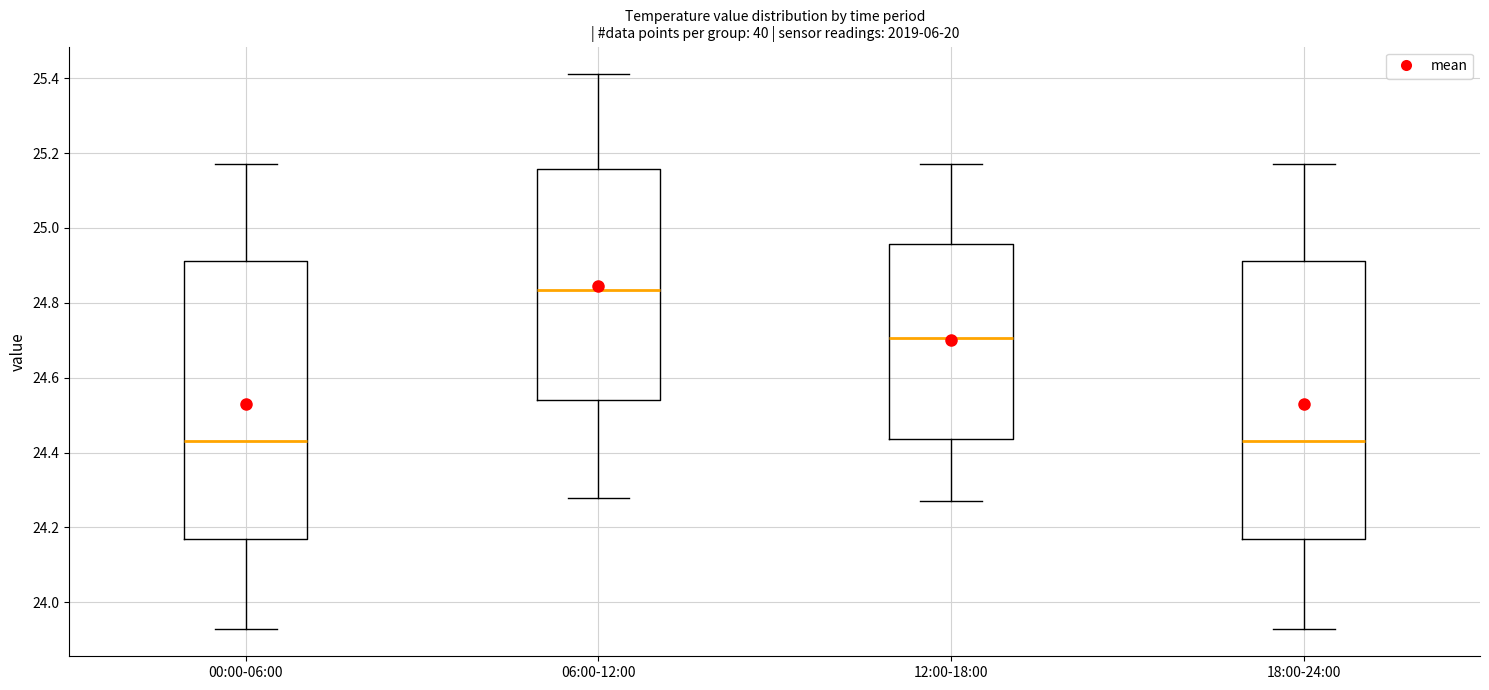

Where does the lower whisker of the box for 18:00-24:00 end on the y-axis? The values are not printed on the chart, so give them approximately, as read against the axis.

23.94